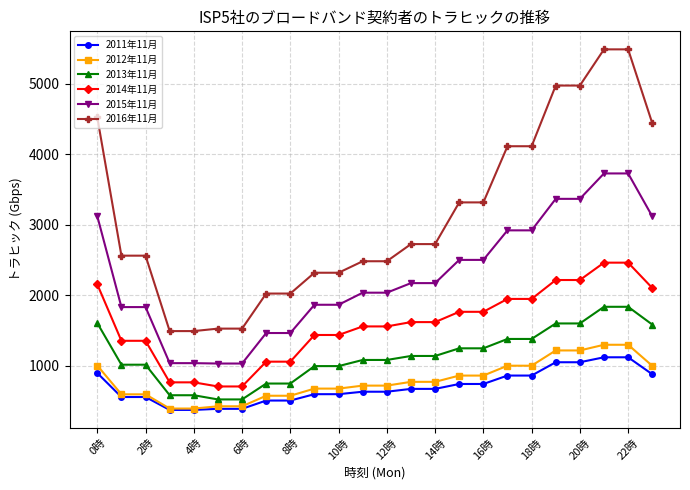

How many data points does each series have?

24